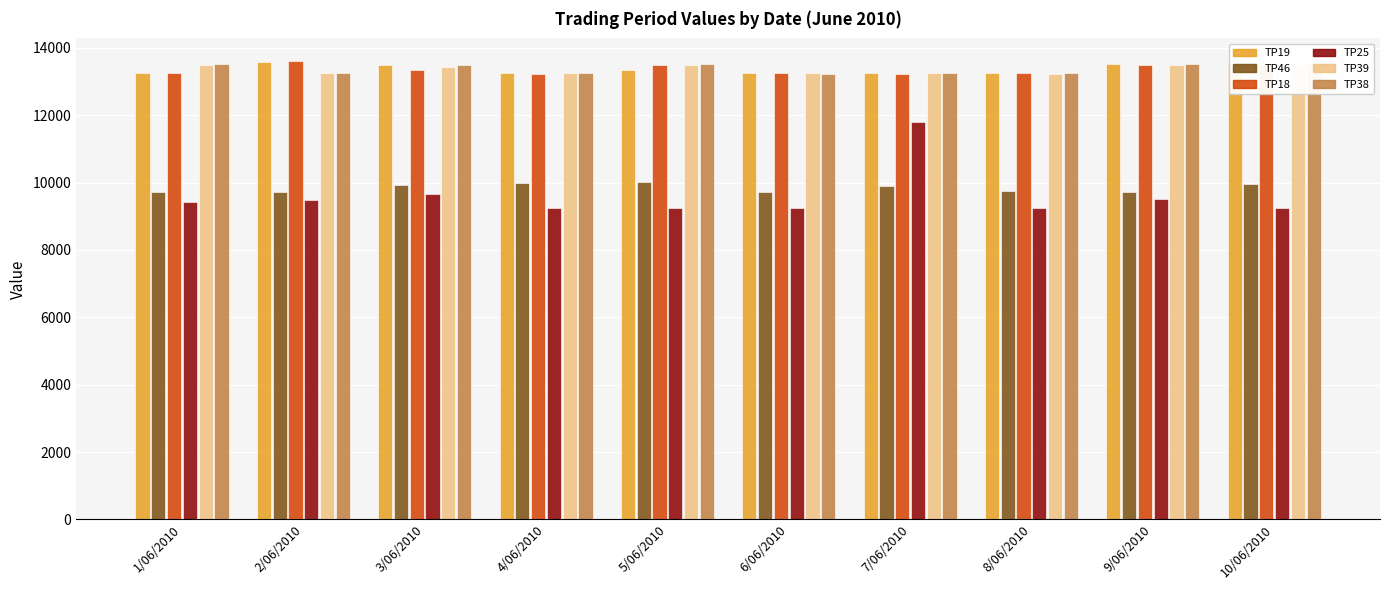

What is the label of the 9th bar from the left?

9/06/2010